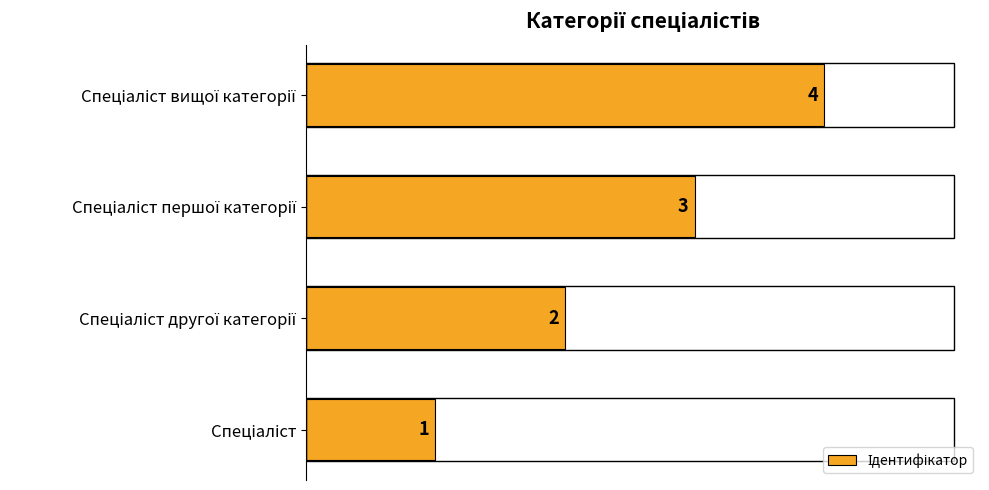

Count the values in the range 2 to 4.

3